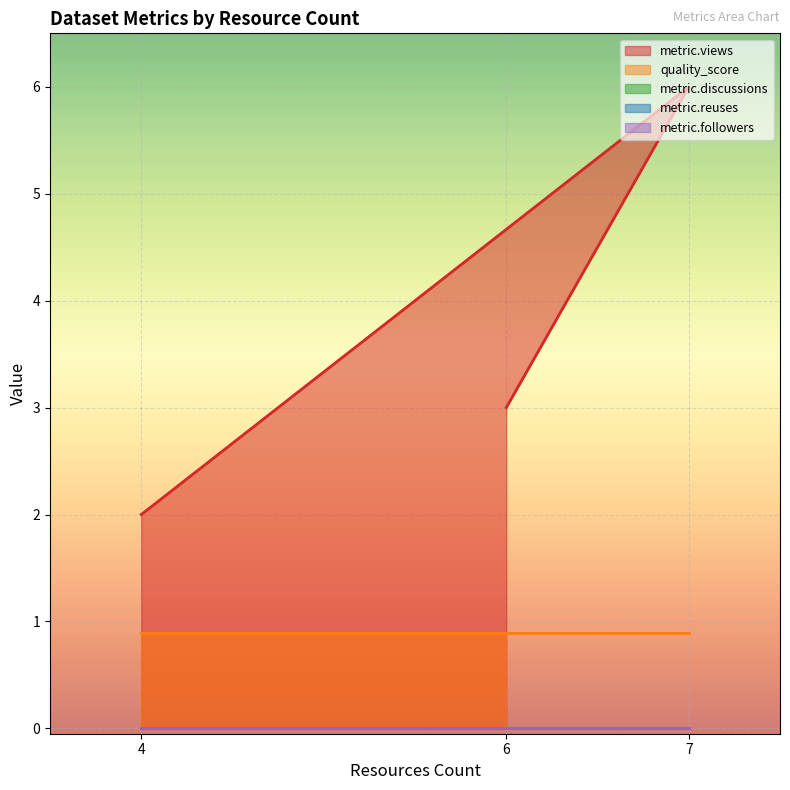

What is the difference between the highest and lowest values at 4?

2.0